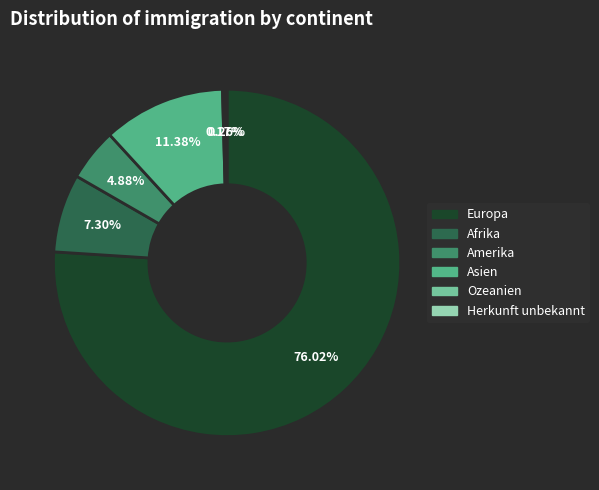

Approximately how many times larger is the value at Afrika compared to Amerika?

1.5